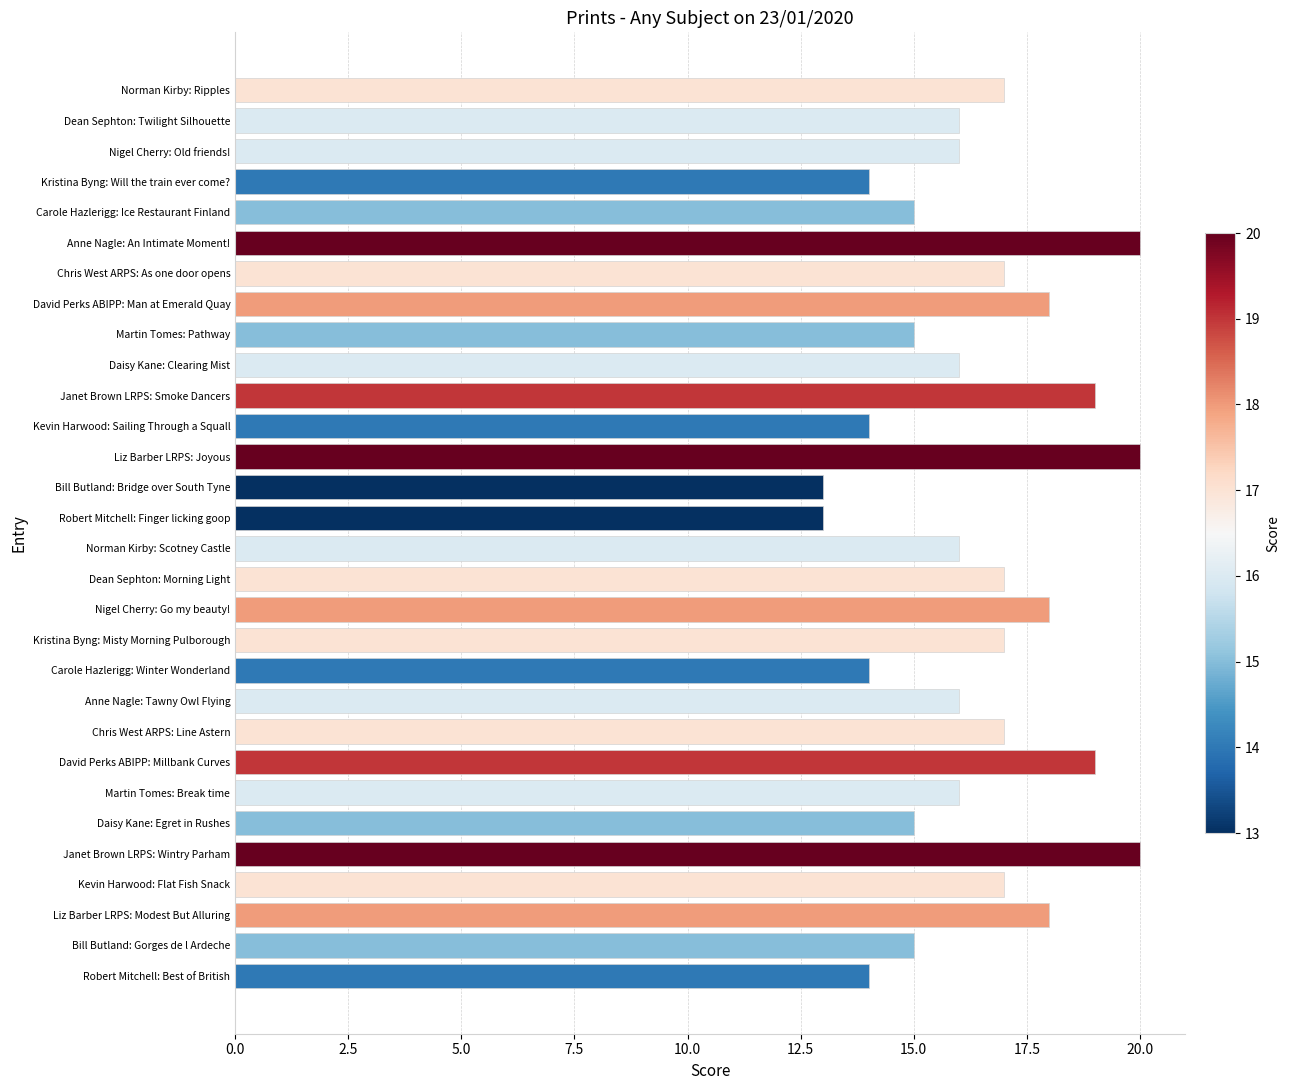

Which has a higher value, Robert Mitchell: Best of British or Janet Brown LRPS: Wintry Parham?

Janet Brown LRPS: Wintry Parham